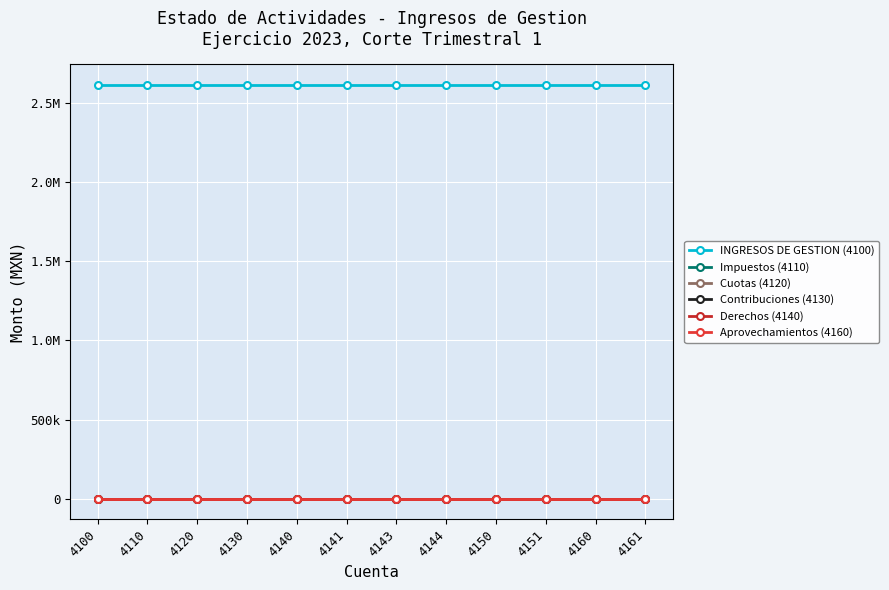

Which series has the largest total across all categories?

INGRESOS DE GESTION (4100)